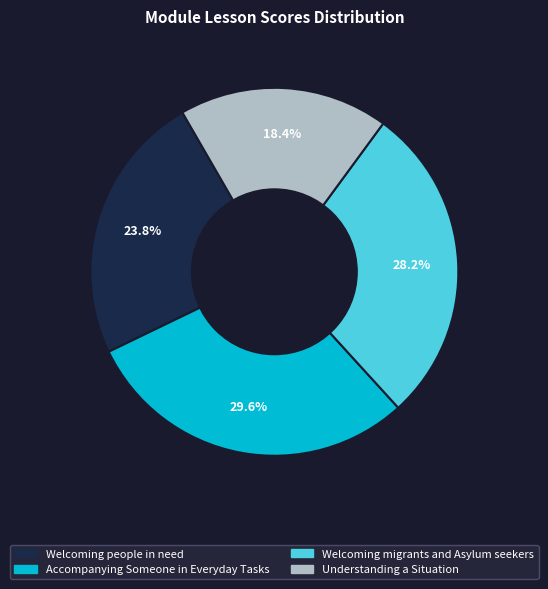

Is there any slice that represents more than half of the pie?

No